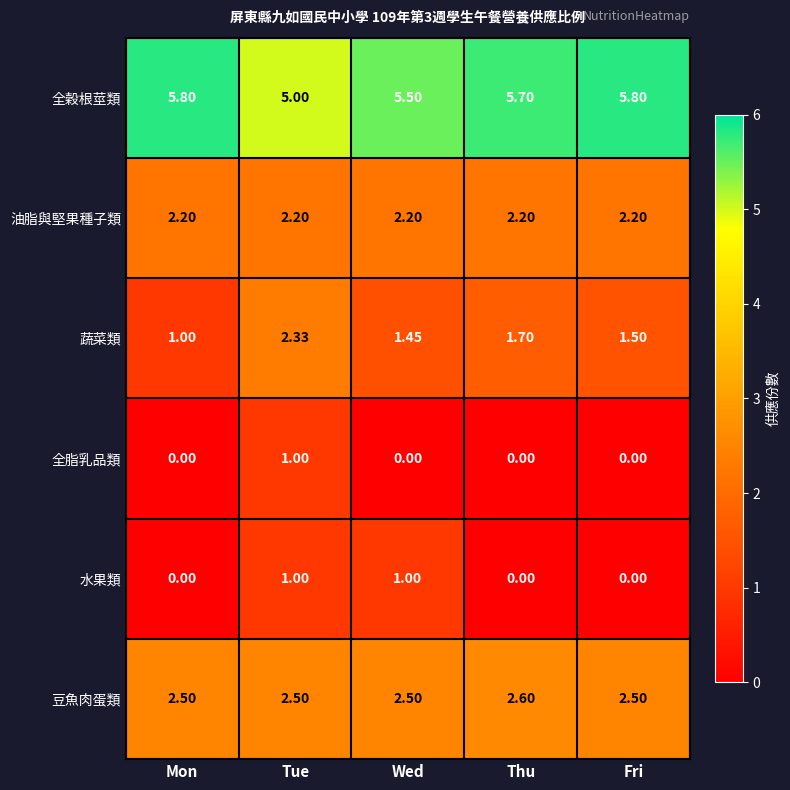

At which category is the sum across all series the highest?

Tue